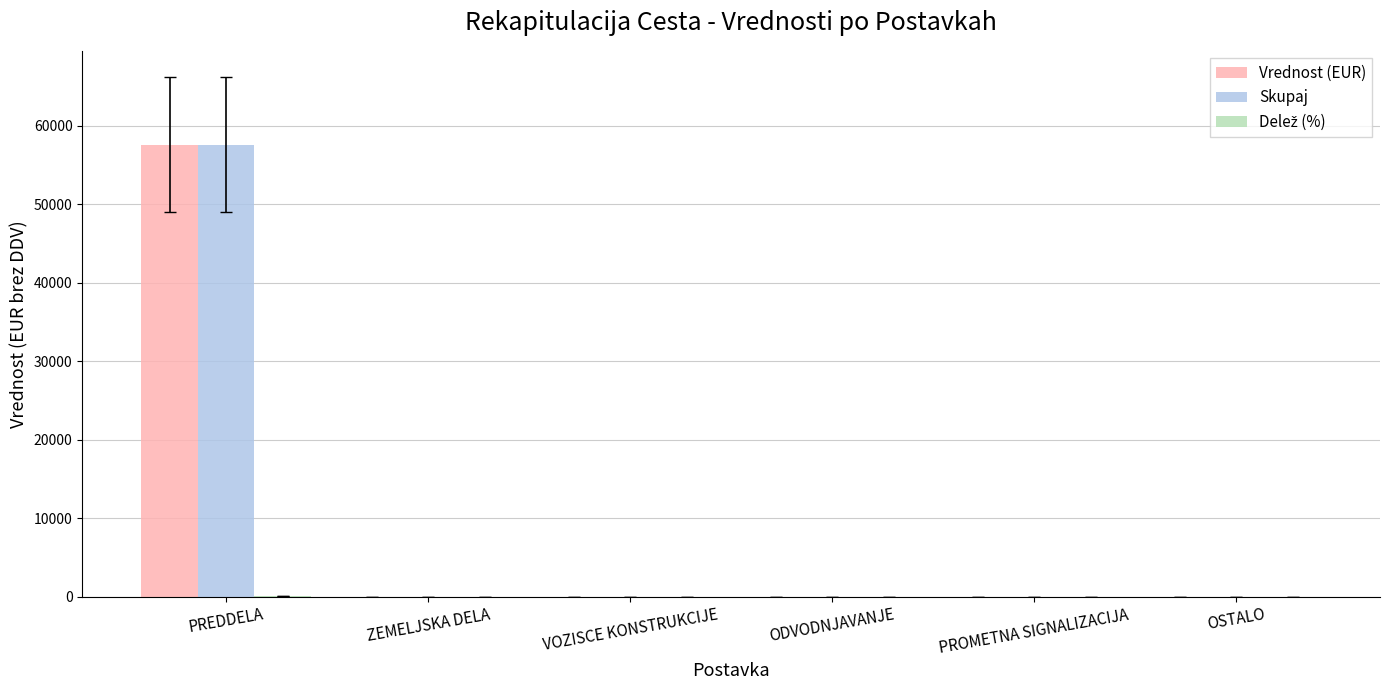

How many distinct data groups are displayed?

3